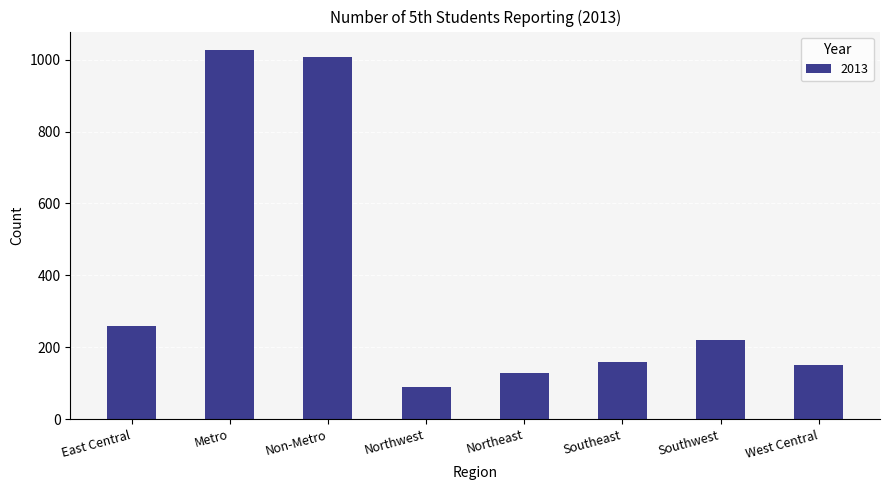

What is the average value?

380